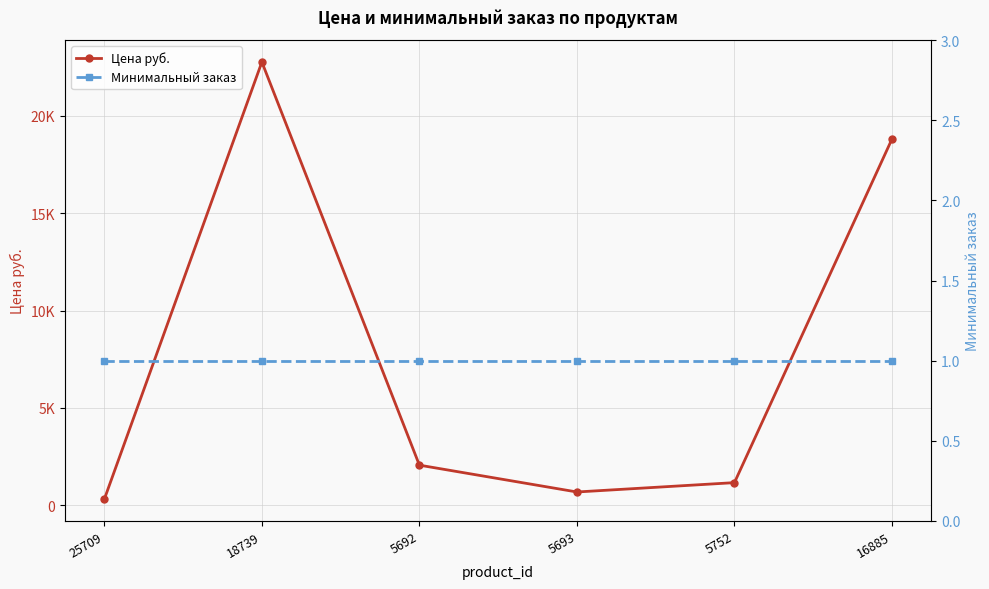

Does the chart have visible grid lines?

Yes